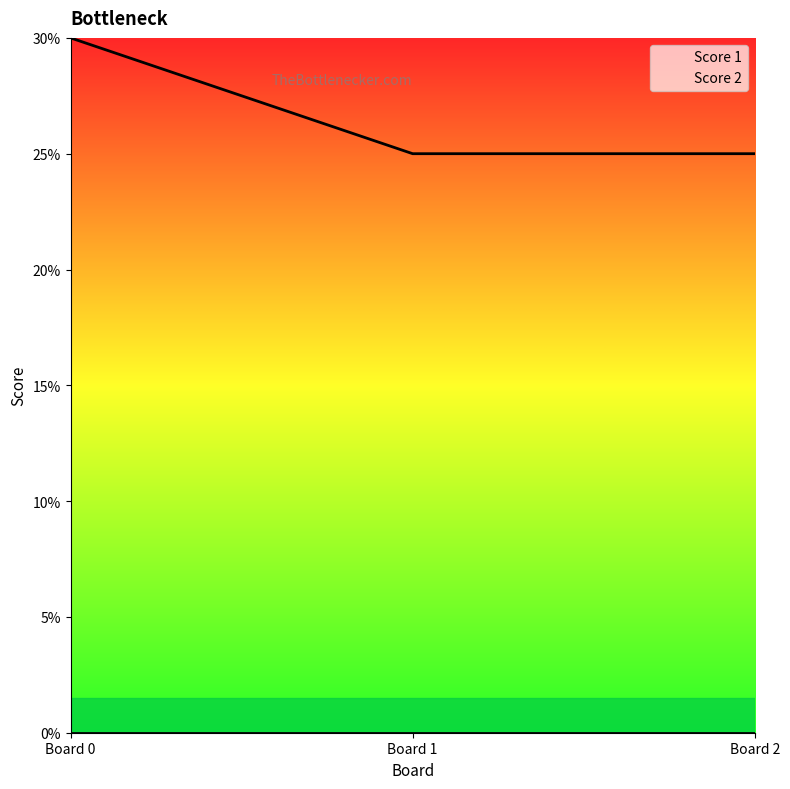

Which series has the widest spread of values?

Score 1